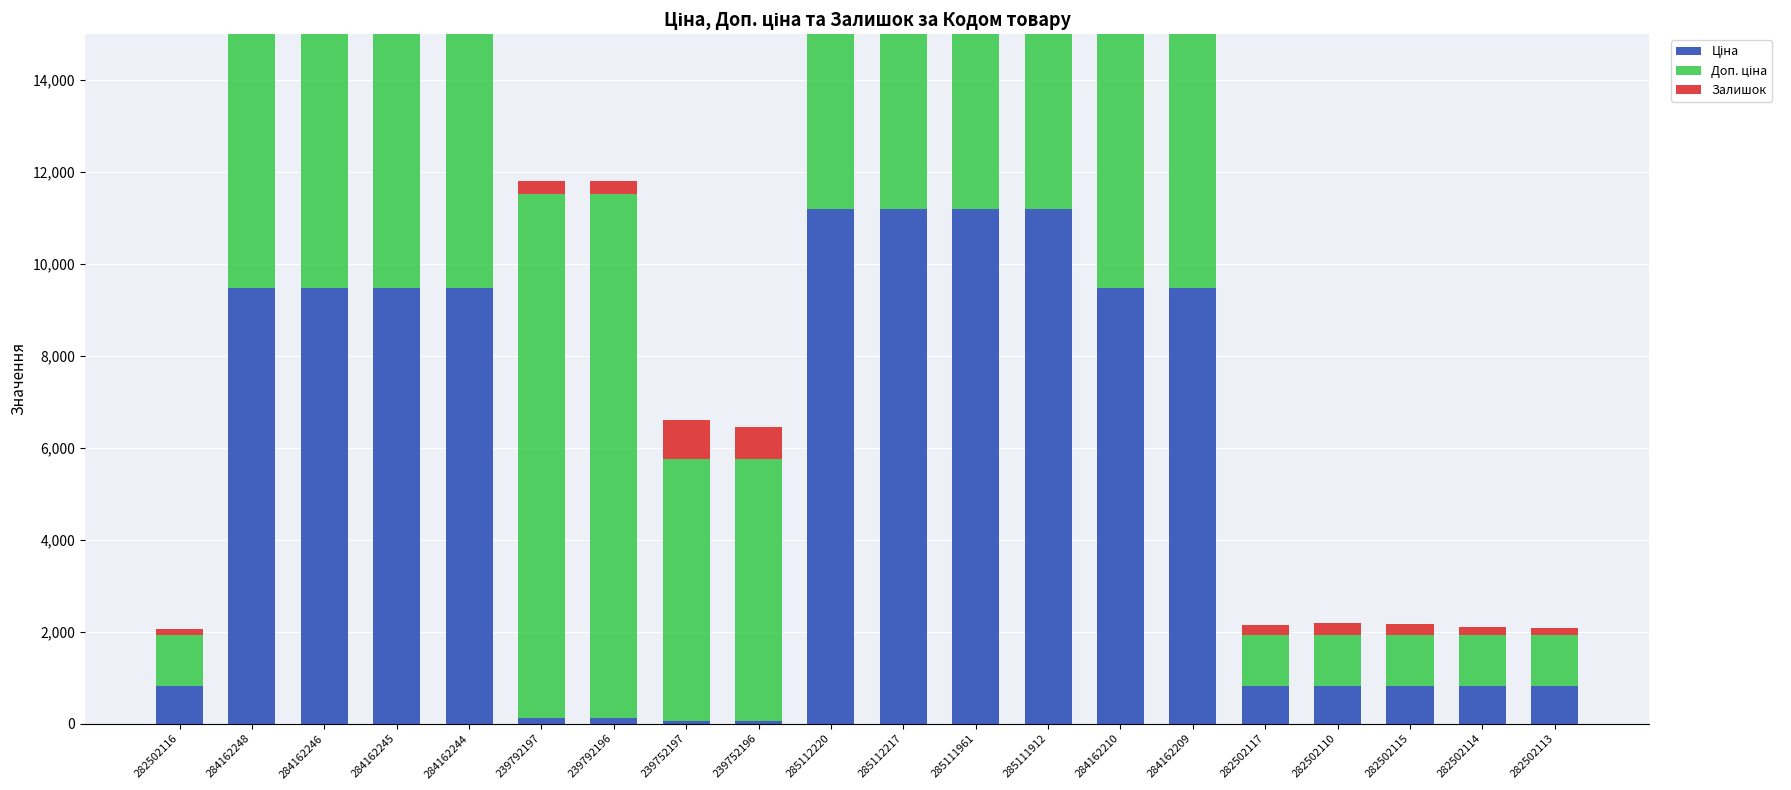

Reading left to right, transcribe all the data shown in this chart.

Ціна: 282502116=818.5	284162248=9480.1	284162246=9480.1	284162245=9480.1	284162244=9480.1	239792197=114.1	239792196=114.1	239752197=57.0	239752196=57.0	285112220=11188.2	285112217=11188.2	285111961=11188.2	285111912=11188.2	284162210=9480.1	284162209=9480.1	282502117=818.5	282502110=818.5	282502115=818.5	282502114=818.5	282502113=818.5
Доп. ціна: 282502116=1109.2	284162248=9480.1	284162246=9480.1	284162245=9480.1	284162244=9480.1	239792197=11410.0	239792196=11410.0	239752197=5705.0	239752196=5705.0	285112220=11188.2	285112217=11188.2	285111961=11188.2	285111912=11188.2	284162210=9480.1	284162209=9480.1	282502117=1109.2	282502110=1109.2	282502115=1109.2	282502114=1109.2	282502113=1109.2
Залишок: 282502116=125.0	284162248=0.0	284162246=0.0	284162245=8.0	284162244=0.0	239792197=289.0	239792196=290.0	239752197=845.0	239752196=683.0	285112220=17.0	285112217=17.0	285111961=17.0	285111912=15.0	284162210=56.0	284162209=53.0	282502117=215.0	282502110=256.0	282502115=229.0	282502114=178.0	282502113=159.0